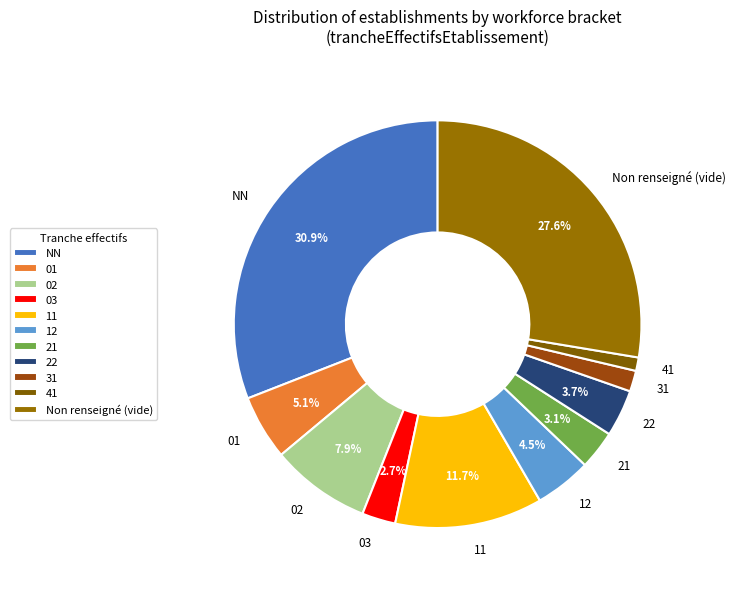

How many slices are in this pie chart?

11